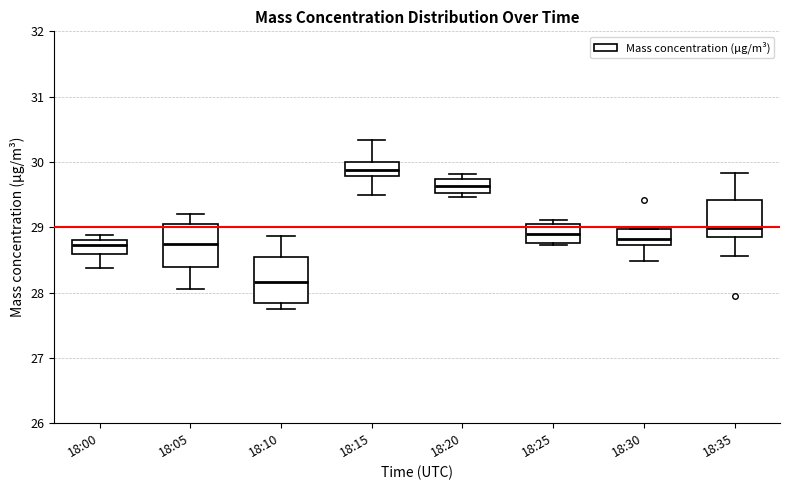

Reading left to right, read every box against the y-axis: the position of its median line, the range the box covers, and the ends of its whiskers. The values are not printed on the chart, so give them approximately, as read against the axis.

18:00: median 28.7, box 28.6 to 28.8, whiskers 28.4 to 28.9
18:05: median 28.7, box 28.4 to 29.0, whiskers 28.1 to 29.2
18:10: median 28.2, box 27.8 to 28.6, whiskers 27.8 (just below the box's lower edge) to 28.9
18:15: median 29.9, box 29.8 to 30.0, whiskers 29.5 to 30.3
18:20: median 29.6, box 29.5 to 29.7, whiskers 29.5 (just below the box's lower edge) to 29.8
18:25: median 28.9, box 28.8 to 29.1, whiskers 28.7 to 29.1 (just above the box's upper edge)
18:30: median 28.8, box 28.7 to 29.0, whiskers 28.5 to 29.0
18:35: median 29.0, box 28.9 to 29.4, whiskers 28.6 to 29.8